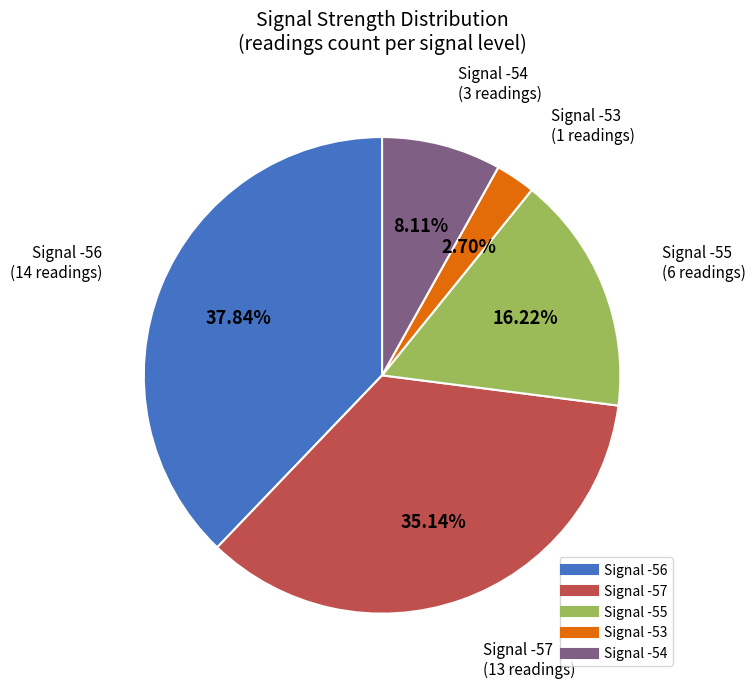

How many segments does this pie chart have?

5